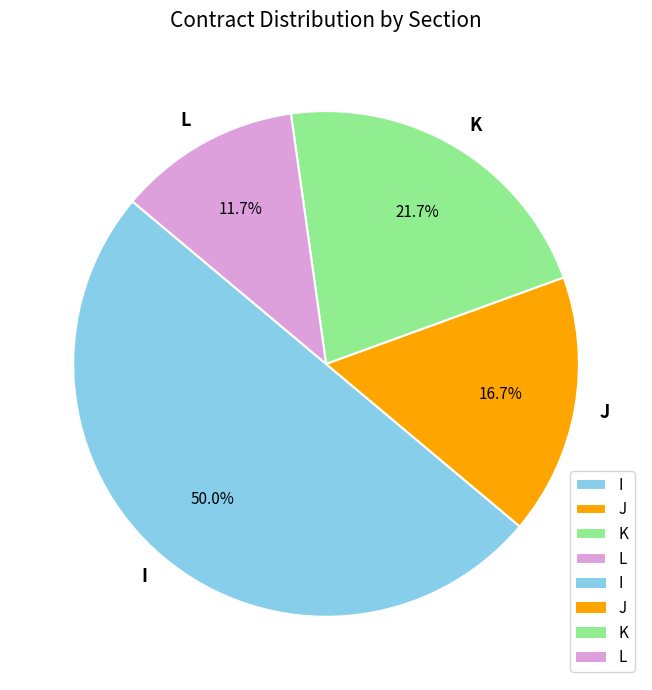

Combined, do I and J account for over 50%?

Yes